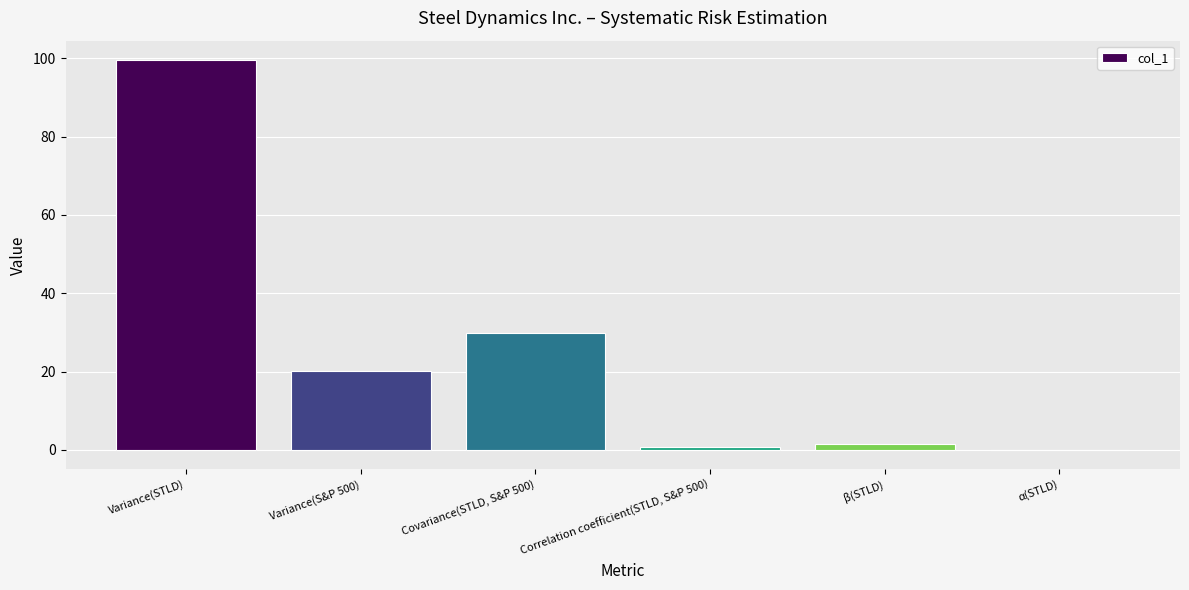

What value does the data have at Variance(S&P 500)?

20.1